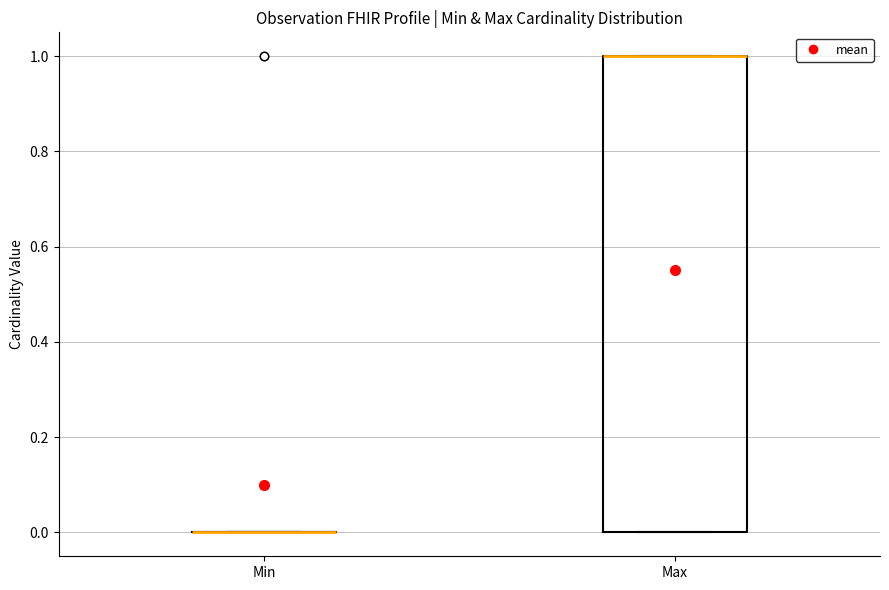

Reading left to right, read every box against the y-axis: the position of its median line, the range the box covers, and the ends of its whiskers. The values are not printed on the chart, so give them approximately, as read against the axis.

Min: box collapsed to a line at 0, whiskers 0 to 0
Max: median 1 (drawn on the box's upper edge), box 0 to 1, whiskers 0 to 1